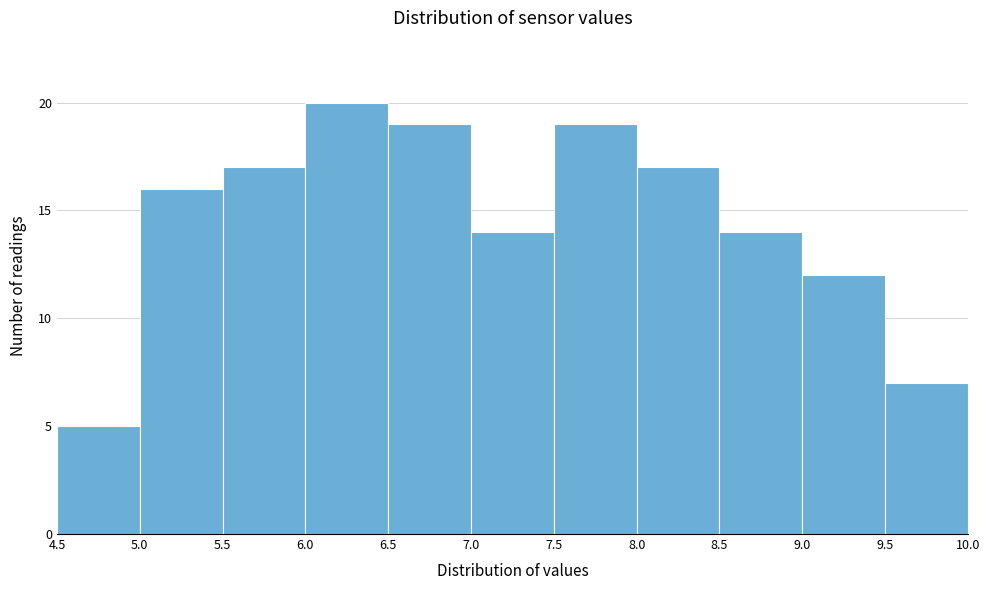

Reading left to right, transcribe this chart: for each bar, give the range it covers on the x-axis and its height. The values are not printed on the chart, so give them approximately, as read against the axis.

4.5 to 5.0: 5
5.0 to 5.5: 16
5.5 to 6.0: 17
6.0 to 6.5: 20
6.5 to 7.0: 19
7.0 to 7.5: 14
7.5 to 8.0: 19
8.0 to 8.5: 17
8.5 to 9.0: 14
9.0 to 9.5: 12
9.5 to 10.0: 7